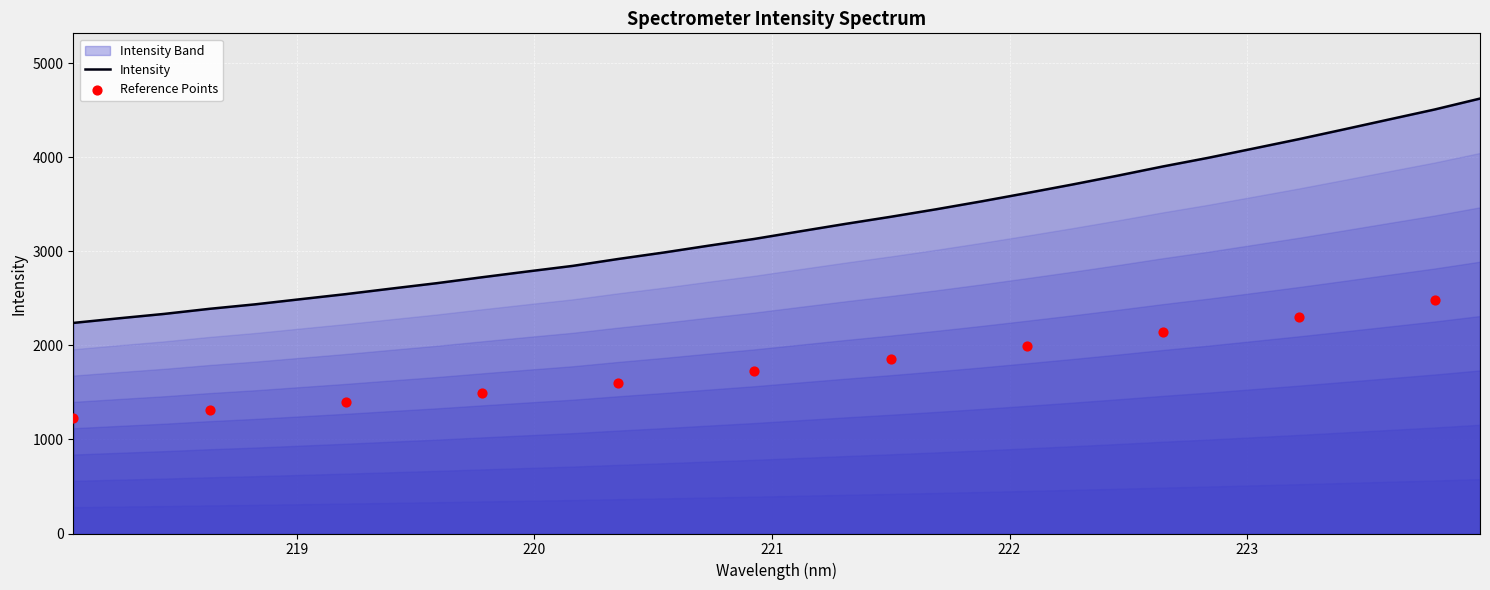

Between 223.5987 and 223.2172, which is larger?

223.5987